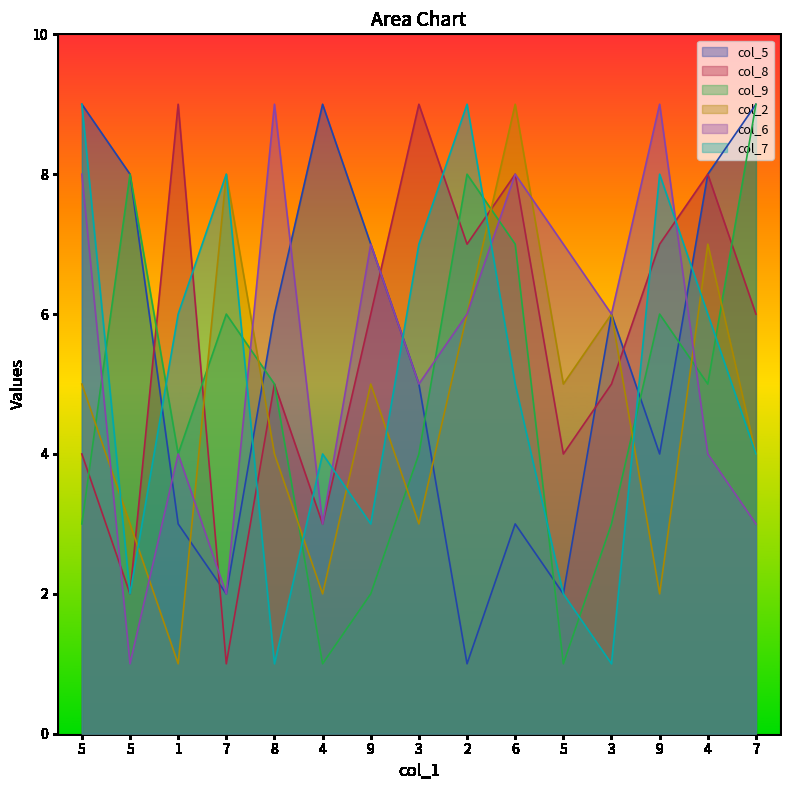

What are all the series names shown in the legend?

col_5, col_8, col_9, col_2, col_6, col_7